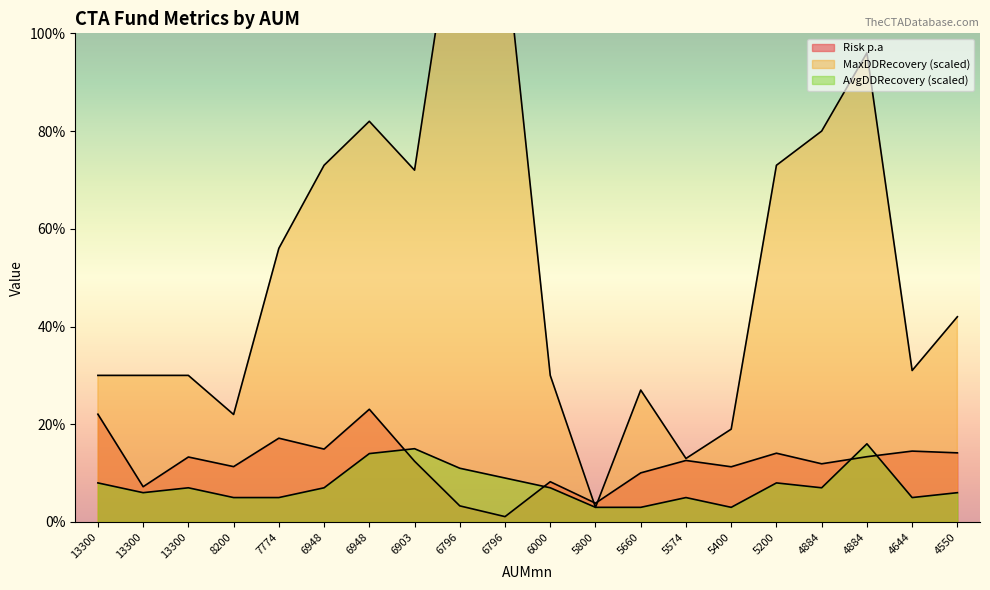

What is the value of the AvgDDRecovery point at the 3rd from the left?

0.1